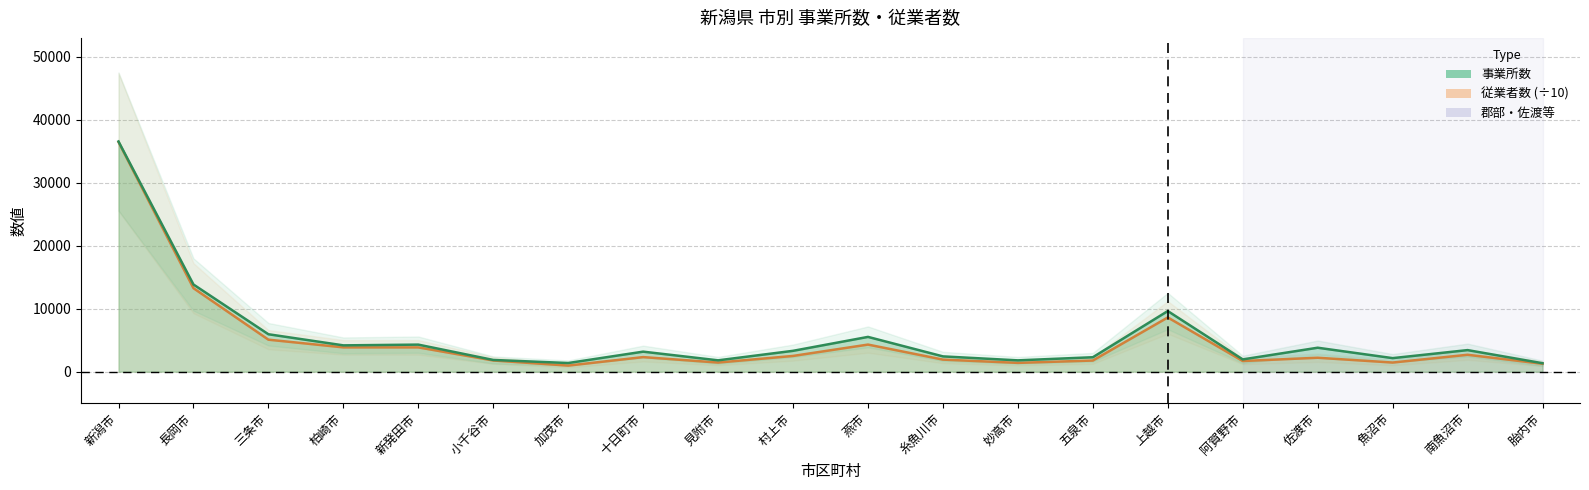

At how many categories does at least one series exceed 27115?

1